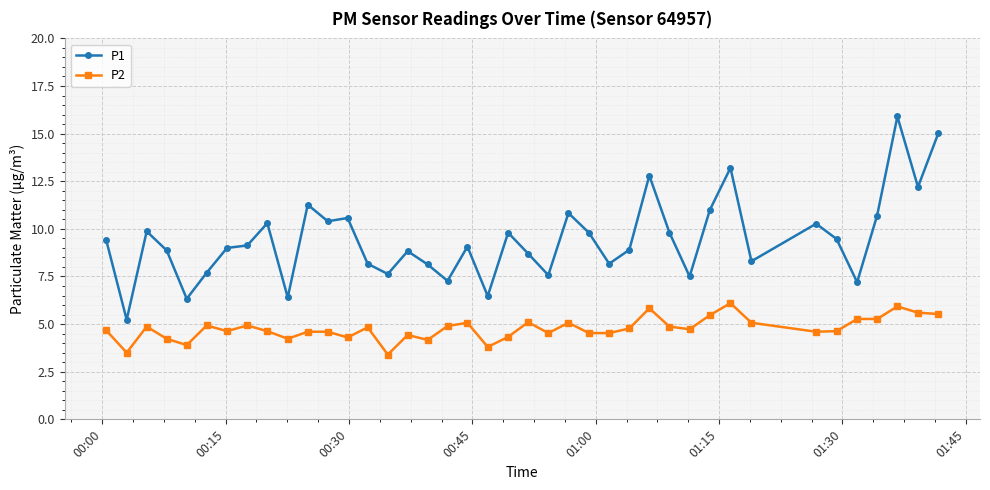

Which series has the widest spread of values?

P1